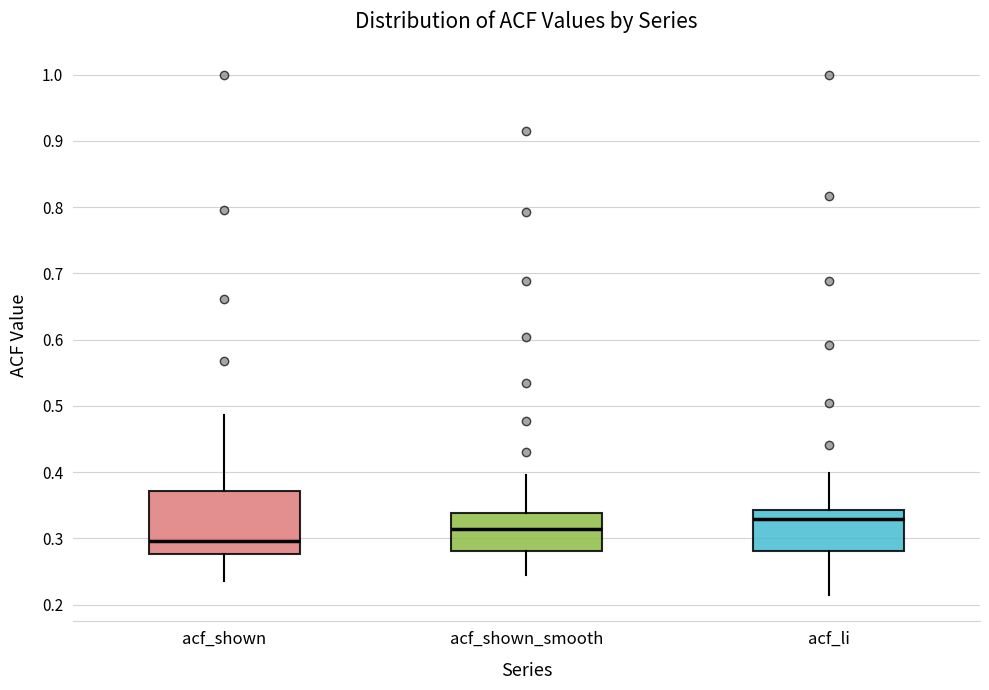

Reading left to right, read every box against the y-axis: the position of its median line, the range the box covers, and the ends of its whiskers. The values are not printed on the chart, so give them approximately, as read against the axis.

acf_shown: median 0.30, box 0.28 to 0.37, whiskers 0.24 to 0.49
acf_shown_smooth: median 0.31, box 0.28 to 0.34, whiskers 0.24 to 0.40
acf_li: median 0.33, box 0.28 to 0.34, whiskers 0.21 to 0.40